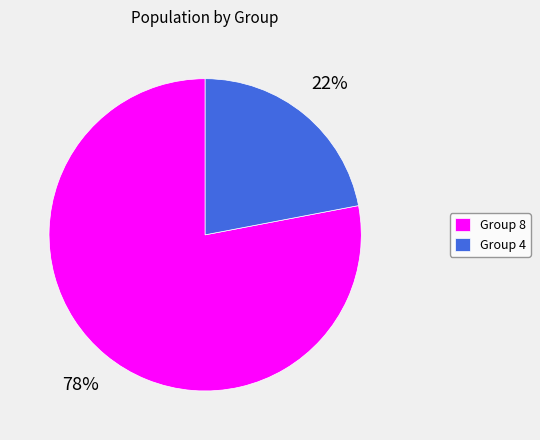

Between Group 8 and Group 4, which is larger?

Group 8